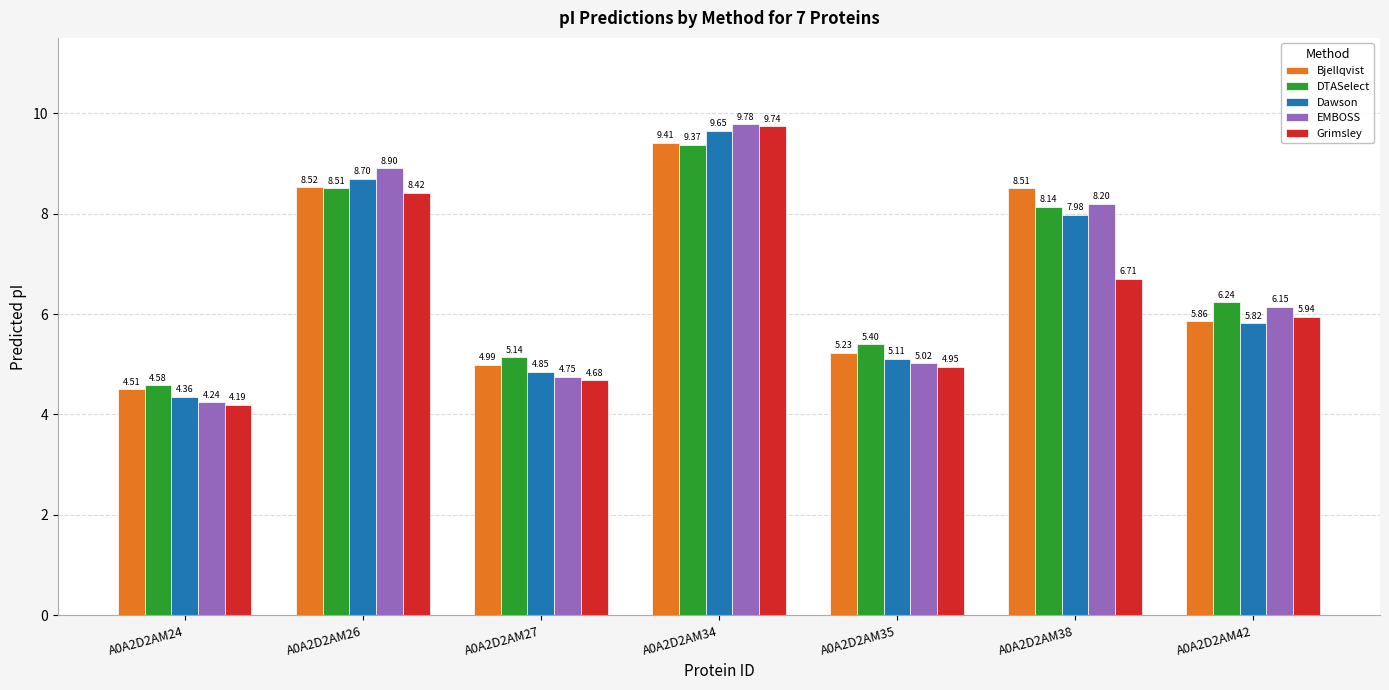

What is the sum of the Dawson values at A0A2D2AM24 and A0A2D2AM34?

14.0